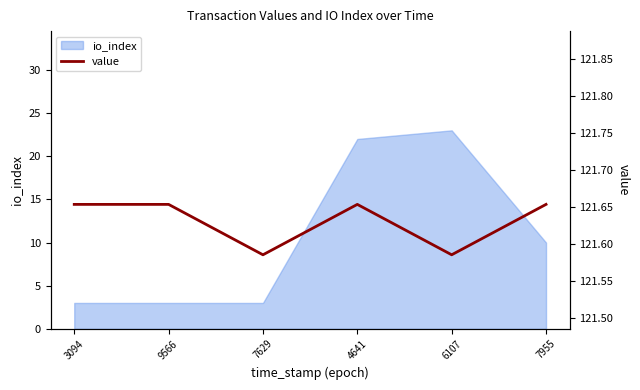

What is the minimum value shown in the chart?

121.6